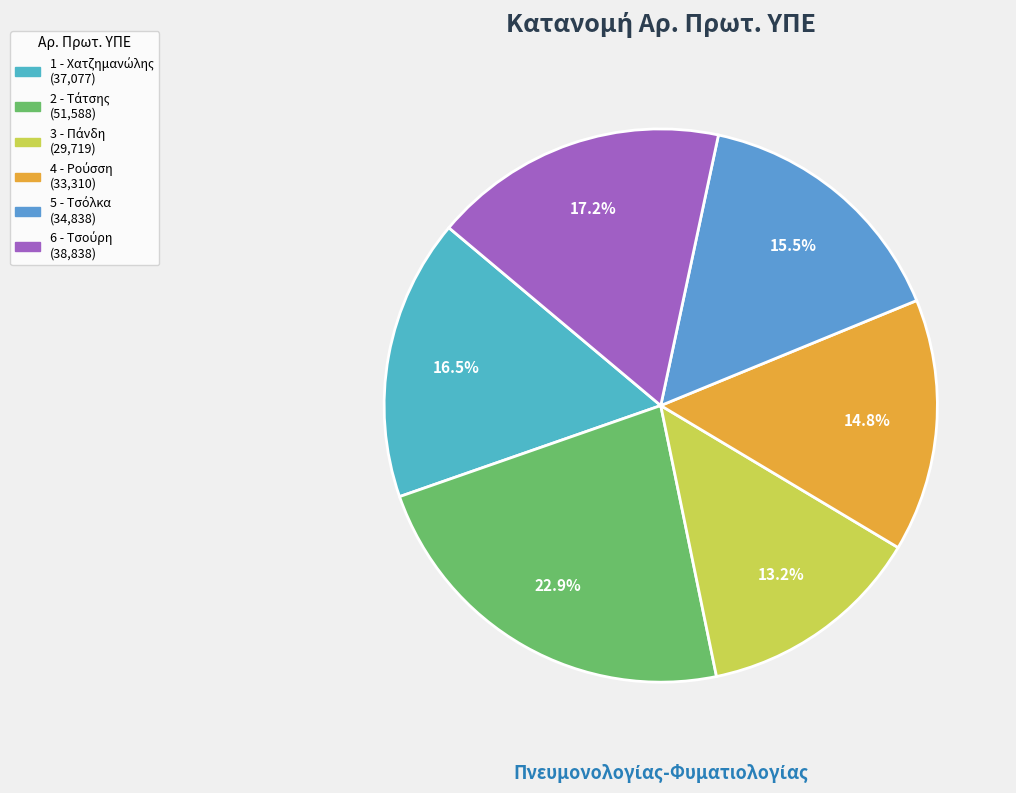

To the nearest percent, what is the average slice percentage?

17%